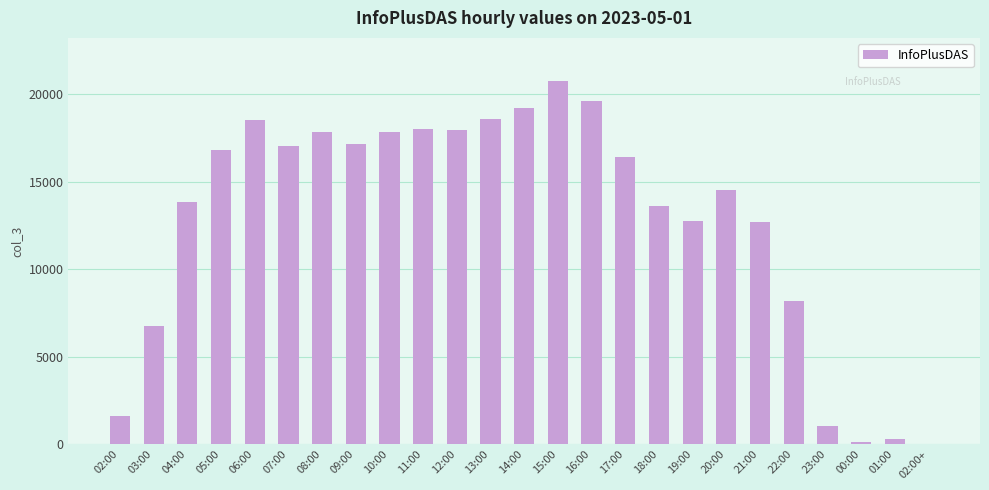

What is the change in value from 07:00 to 14:00?

+2146